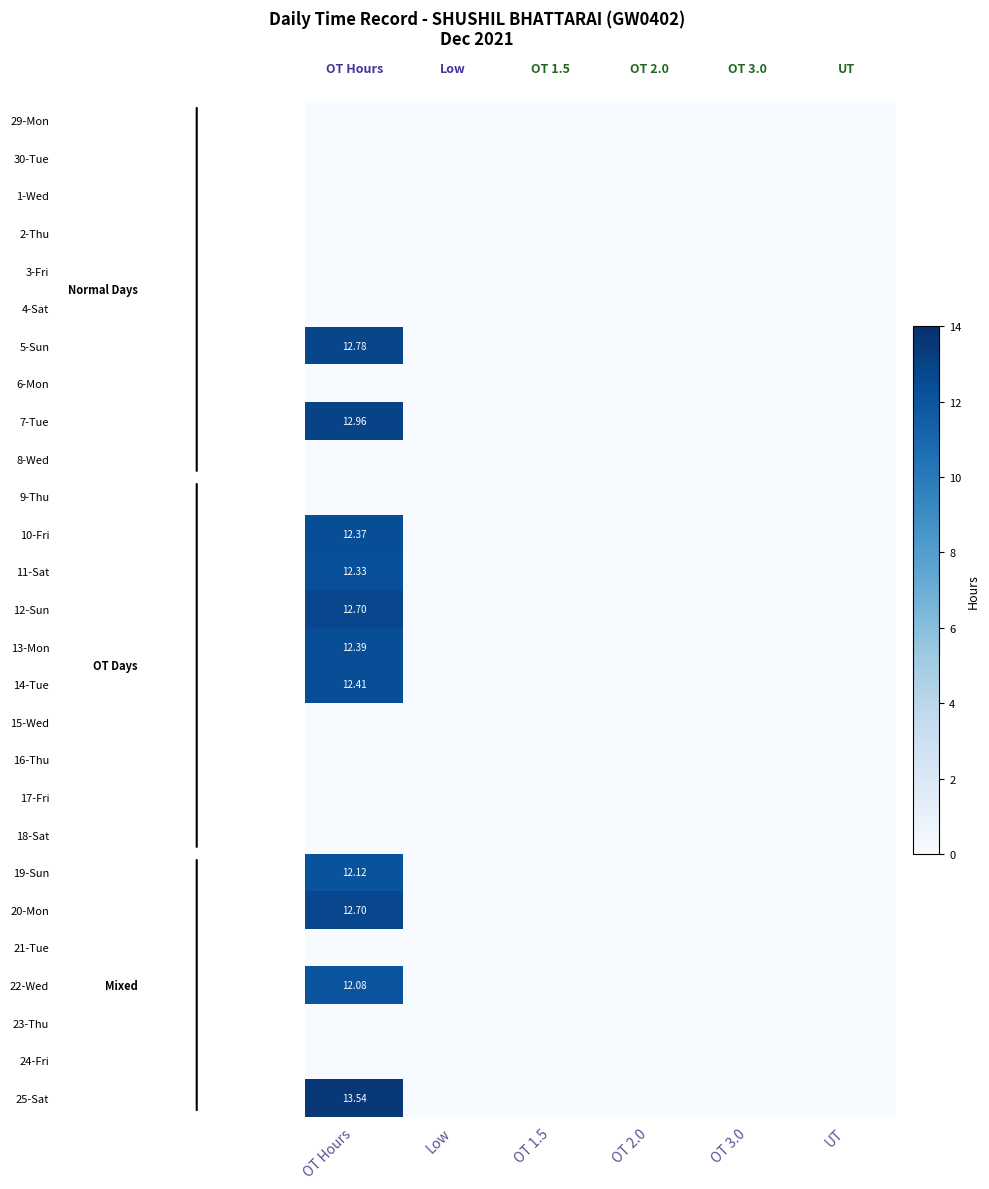

What is the maximum value shown in the chart?

13.5